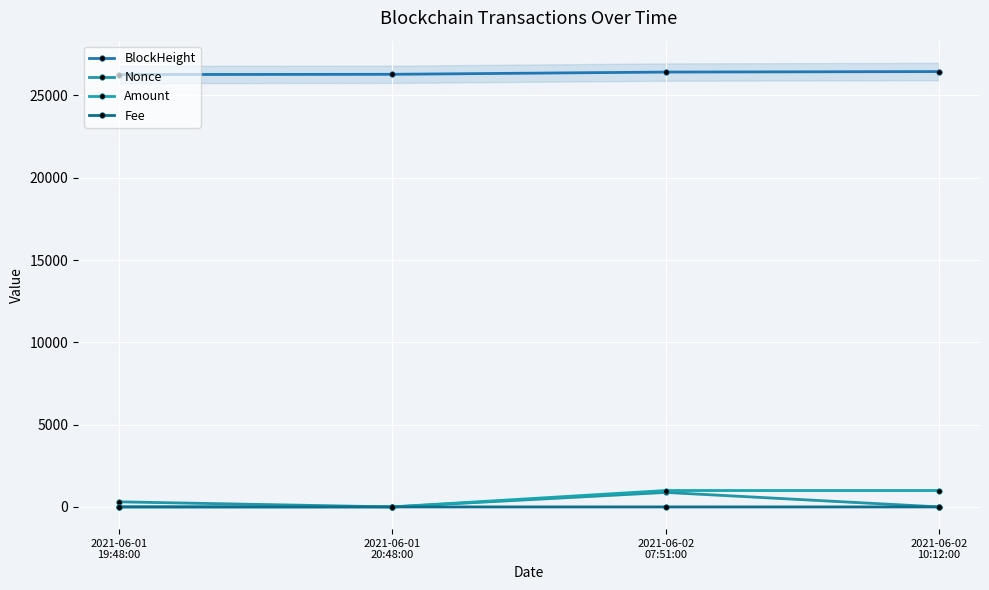

What is the label of the 1st point from the right?

2021-06-02
10:12:00